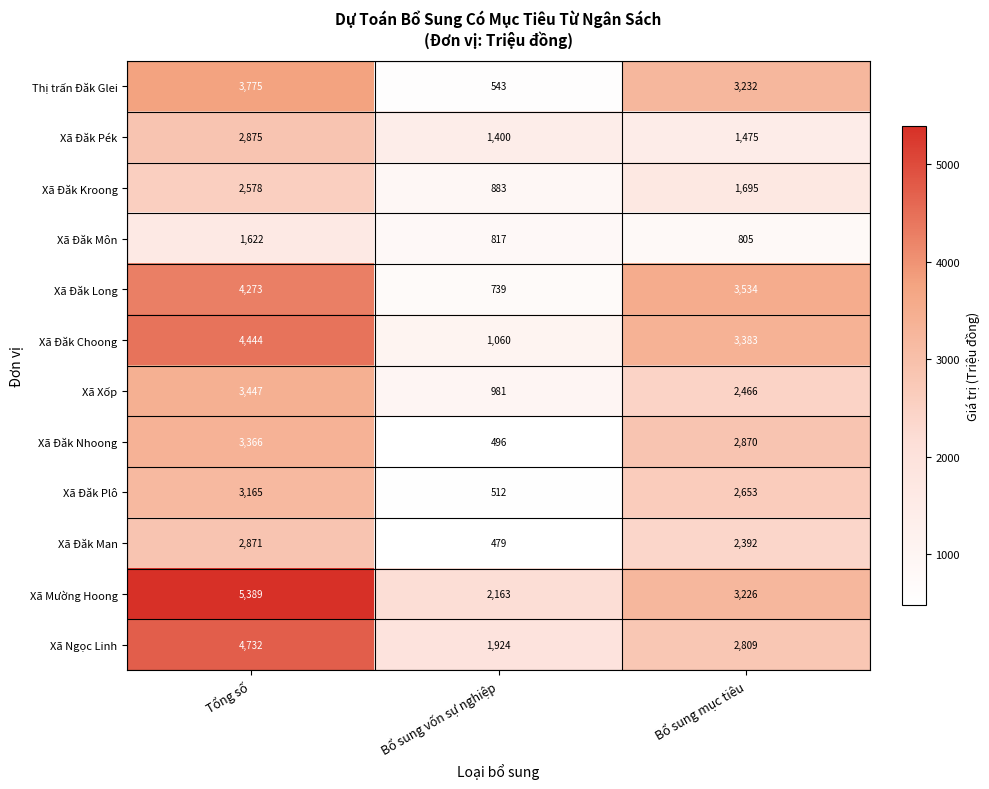

The Xã Đăk Plô series shows 734 at Bổ sung mục tiêu. True or false?

False